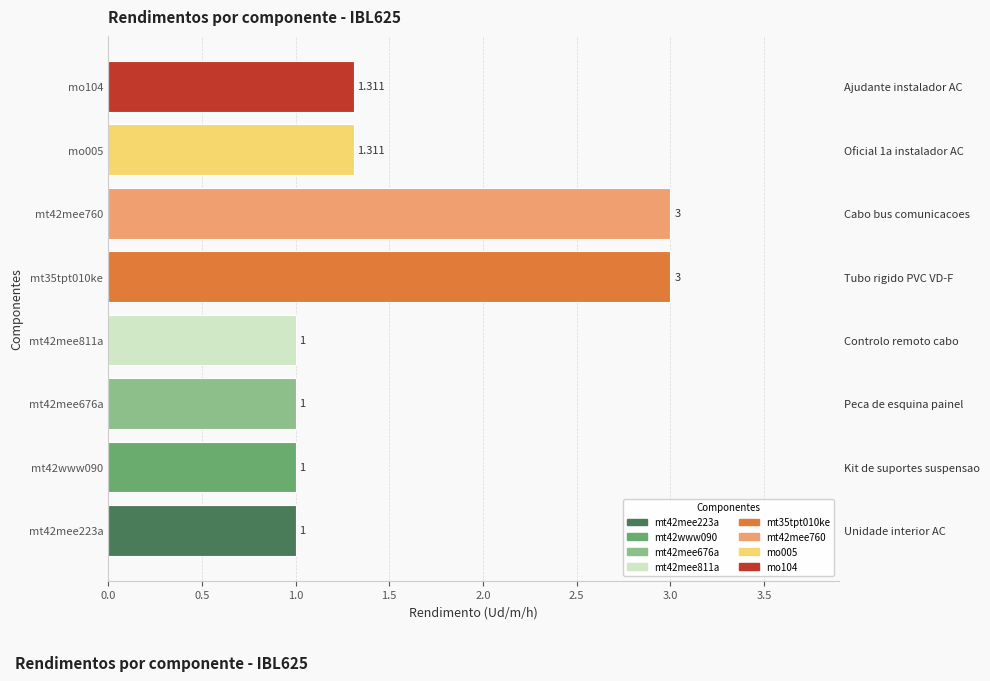

How many values are between 1 and 3?

8